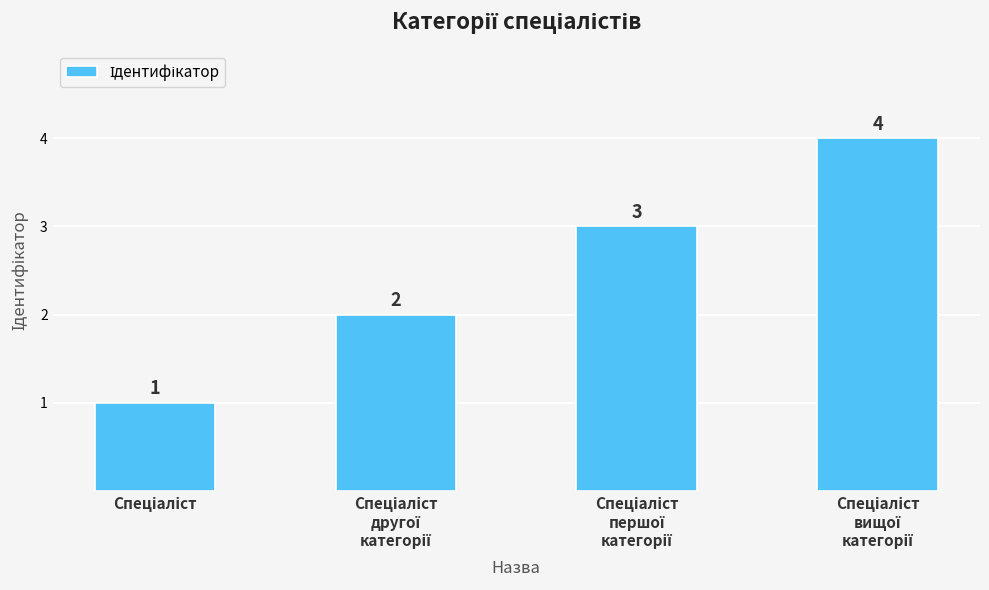

Reading right to left, transcribe all the data shown in this chart.

4	3	2	1